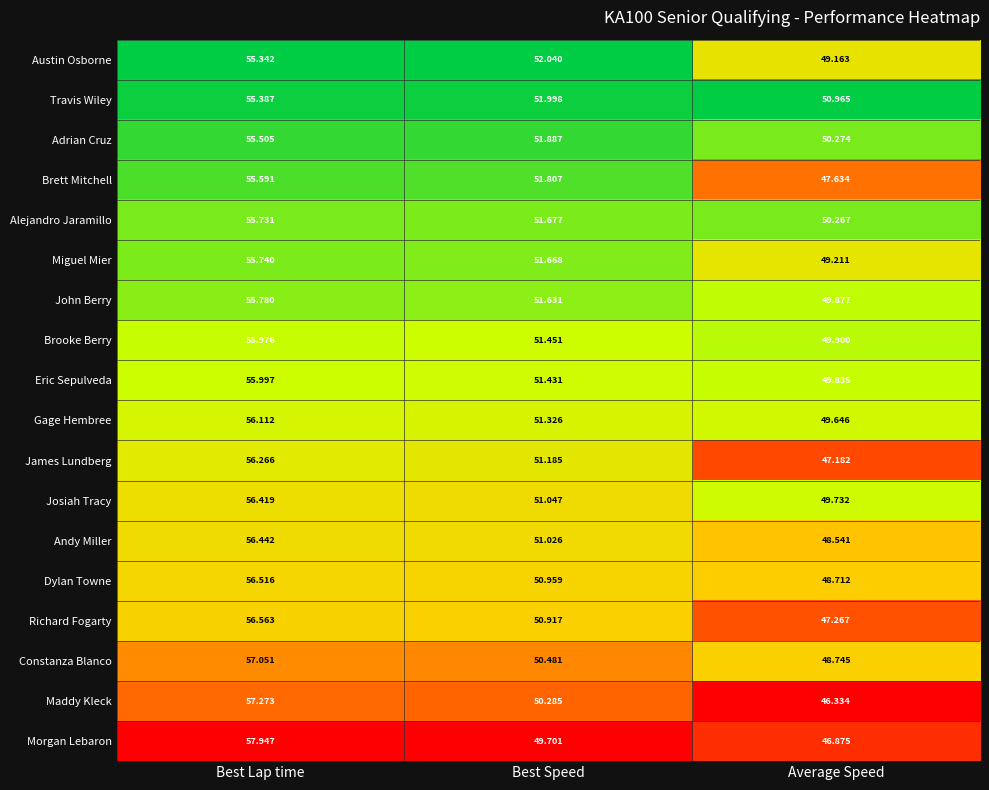

At which category is the sum across all series the highest?

Best Lap time